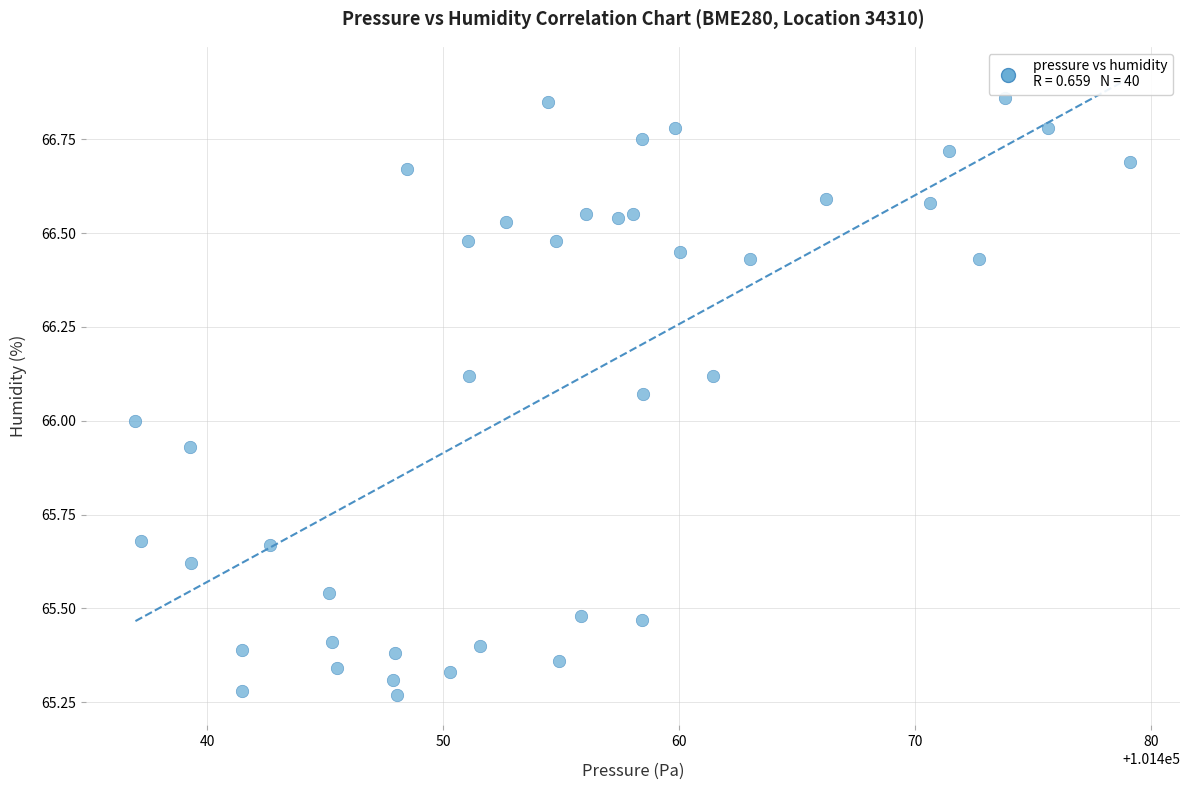

What is the range of X values (max minus min)?

42.2